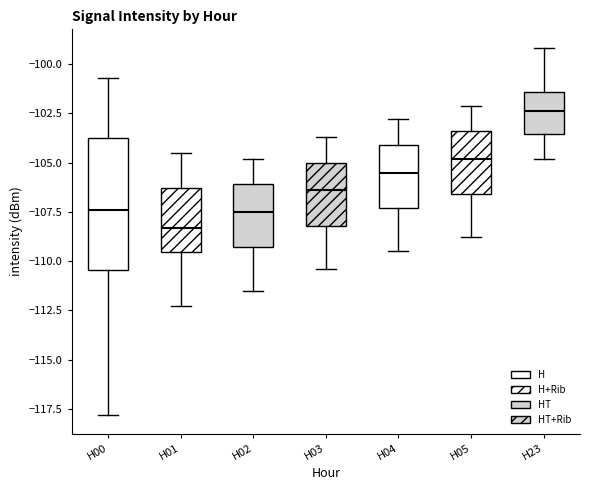

Which box's median line is the highest?

H23